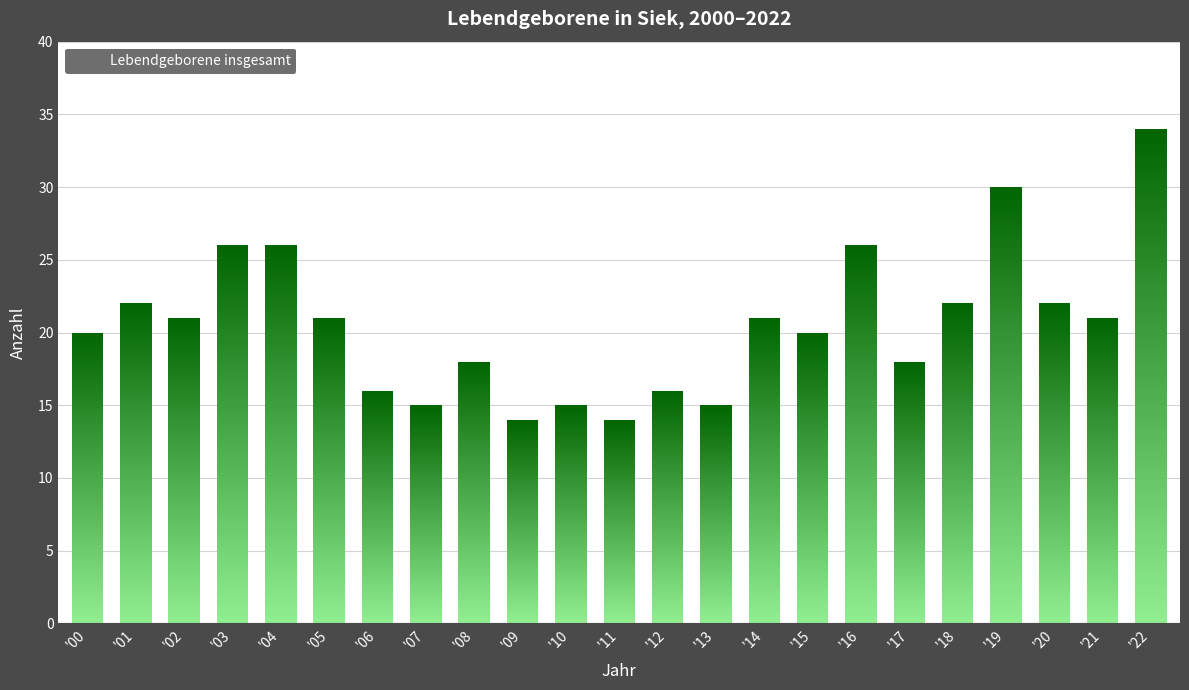

What is the maximum value shown in the chart?

34